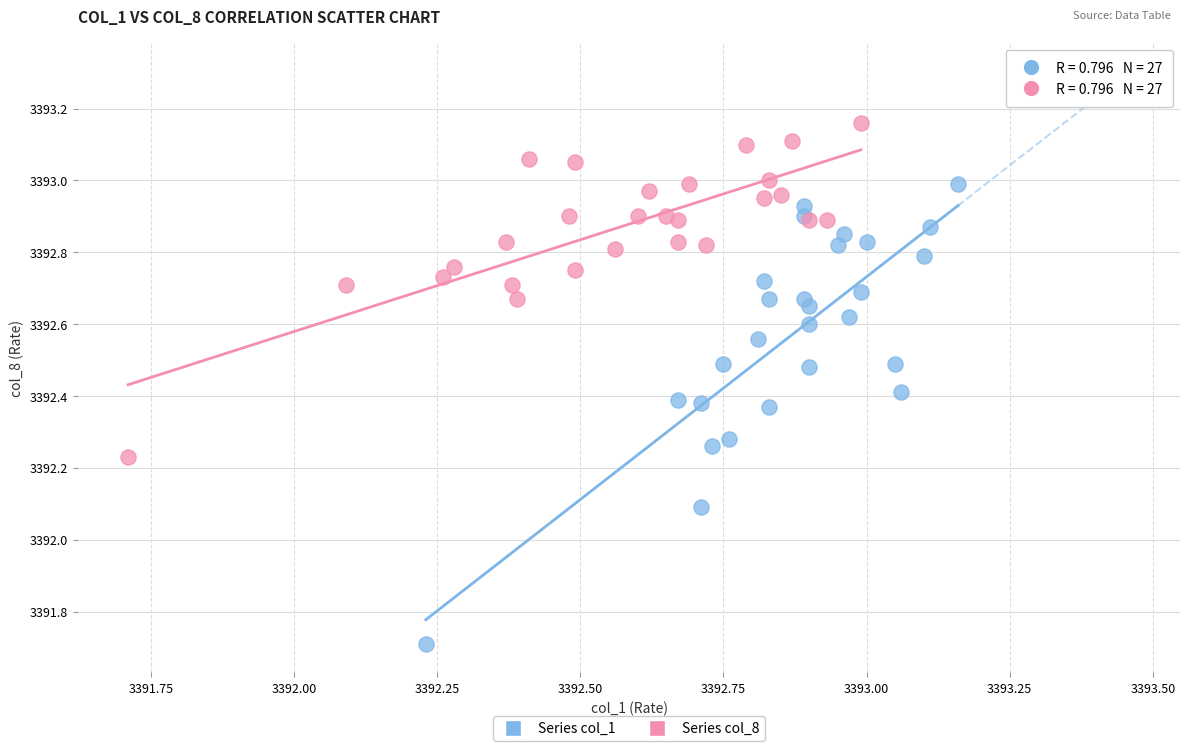

Which series has the widest spread of Y values?

Series col_1